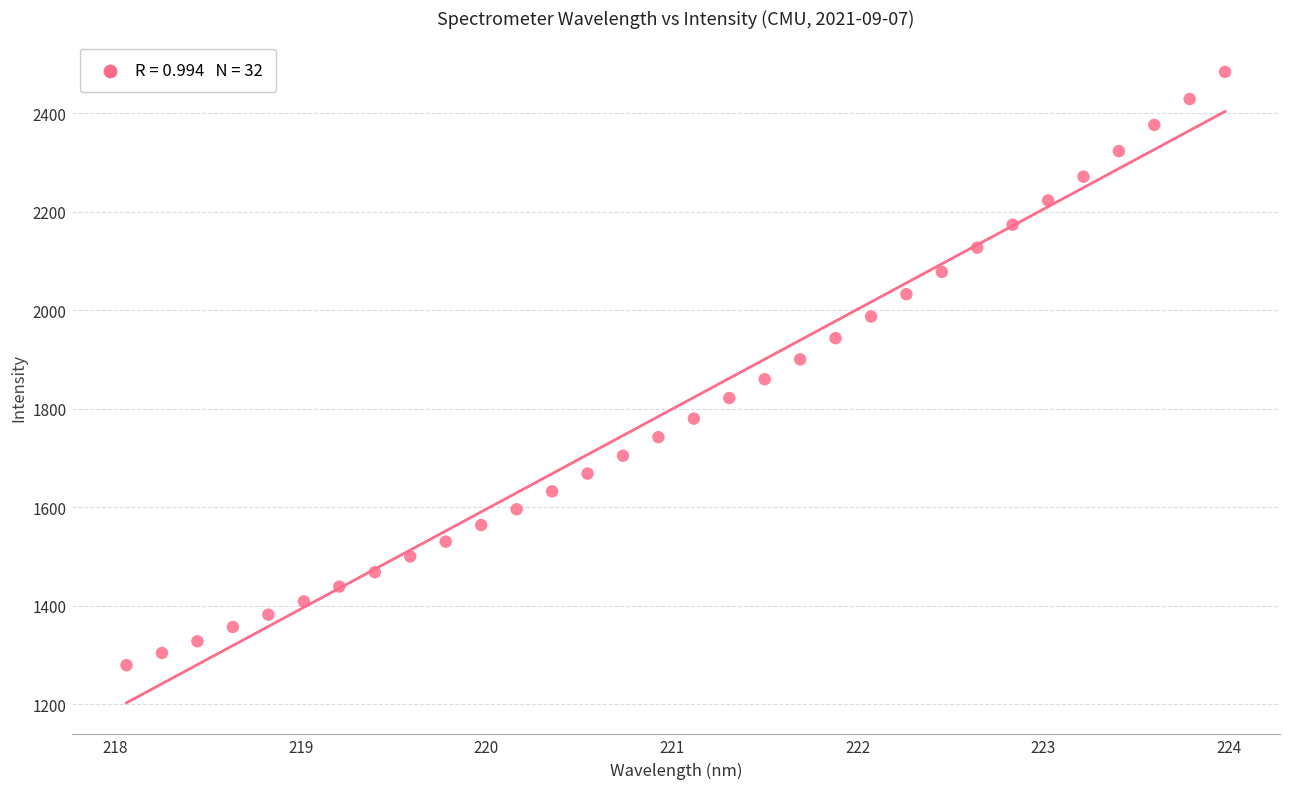

What is the range of X values (max minus min)?

5.9